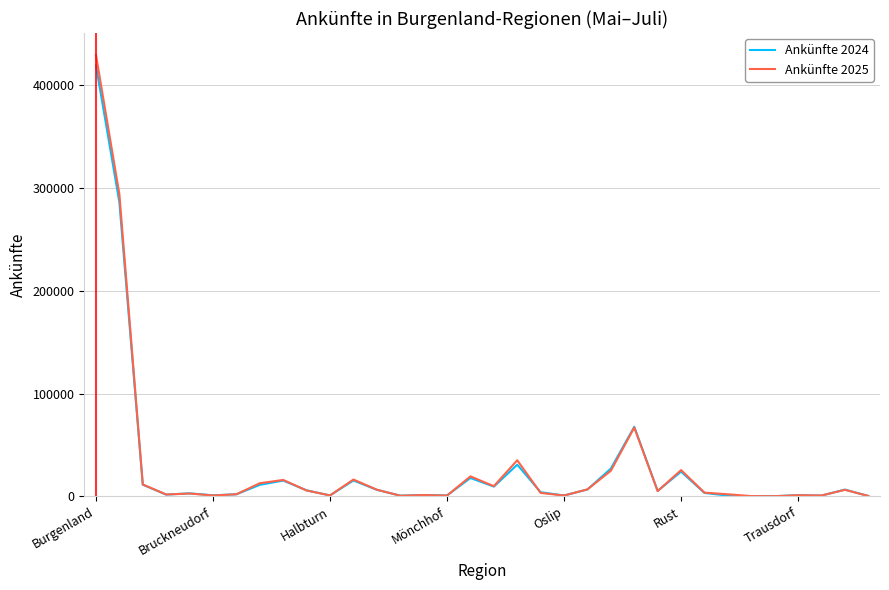

Which series has the widest spread of values?

Ankünfte 2025